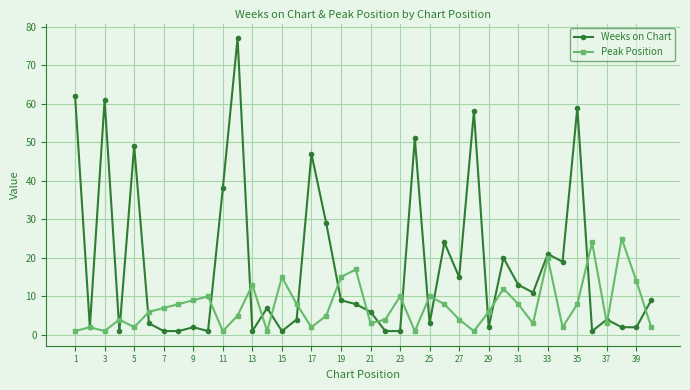

Which series has the widest spread of values?

Weeks on Chart